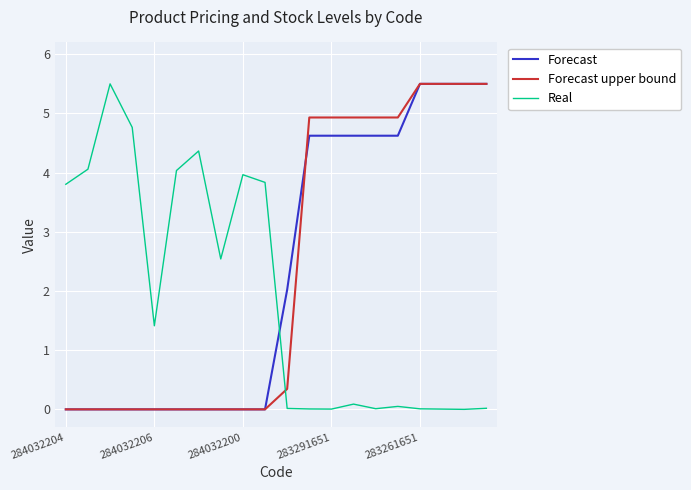

How many times do Real and Forecast cross each other?

1